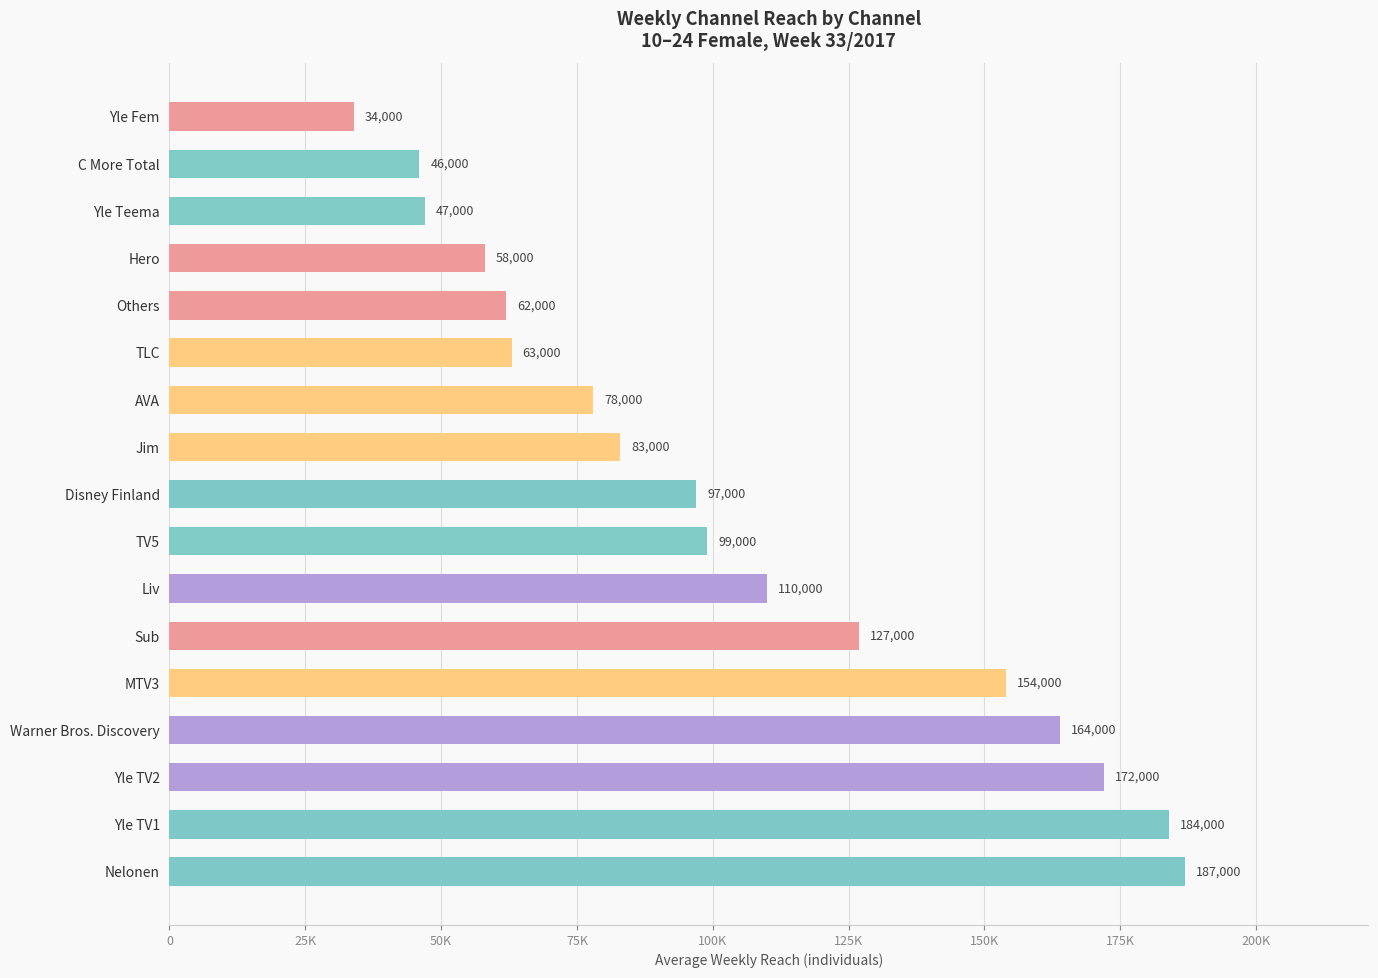

Are the bars horizontal?

Yes